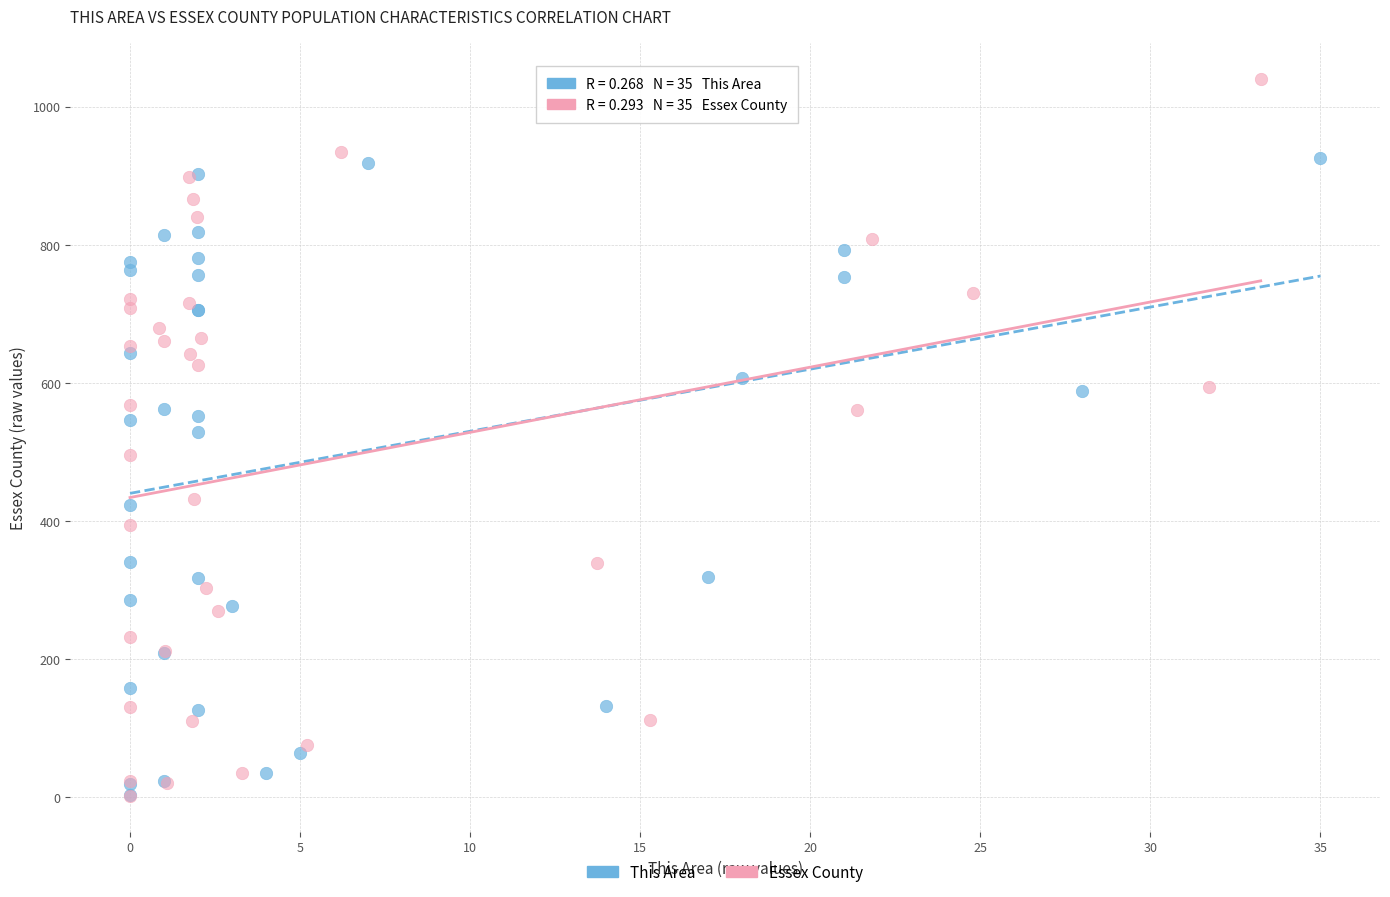

Which series has the widest spread of Y values?

Essex County